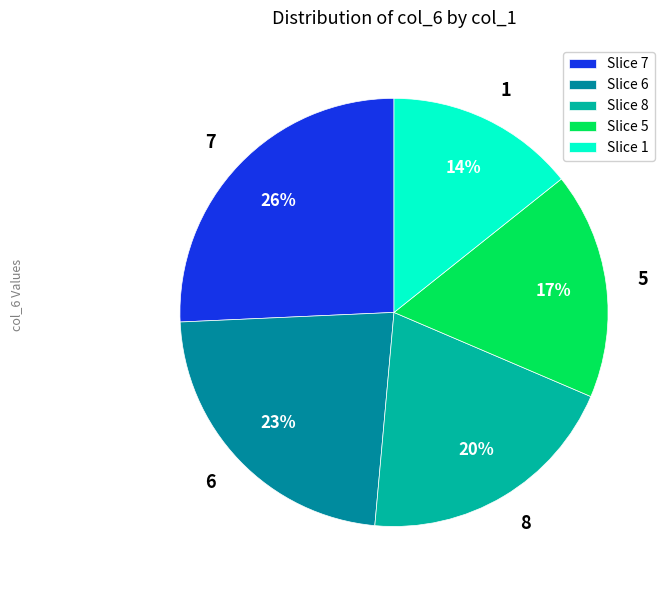

True or false: 5 accounts for 17% of the total.

True